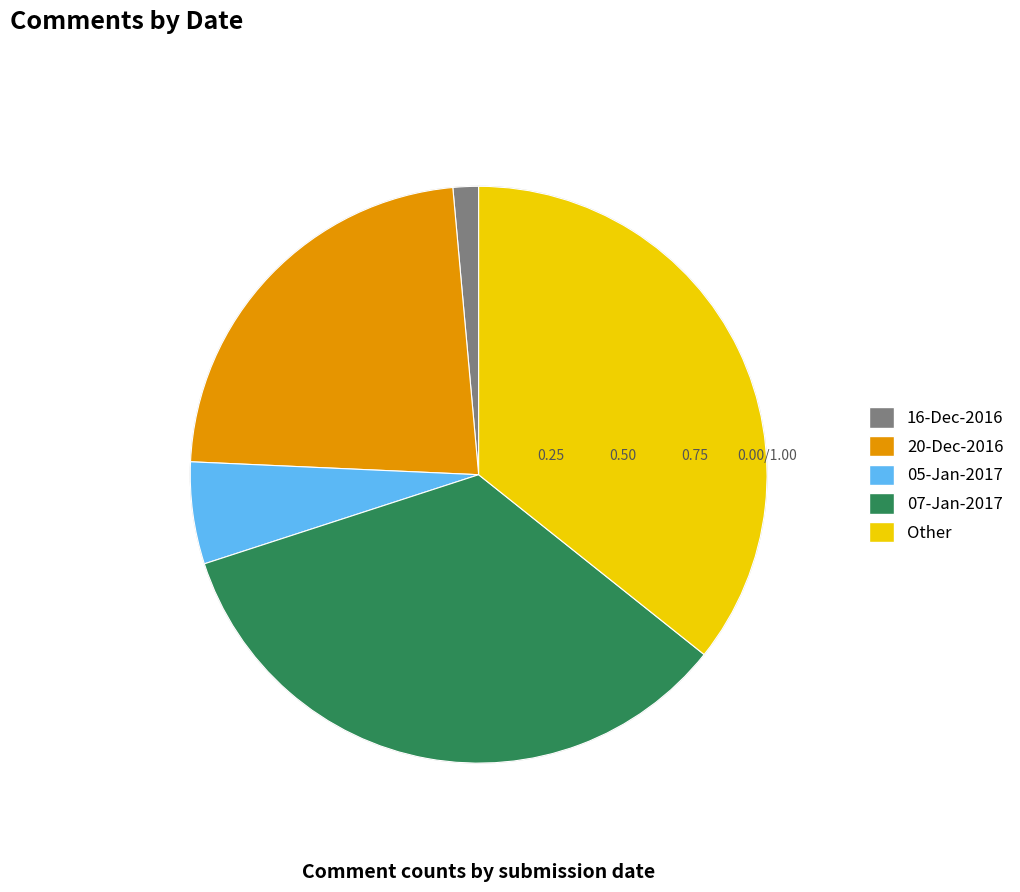

Combined, do 05-Jan-2017 and 20-Dec-2016 account for over 50%?

No